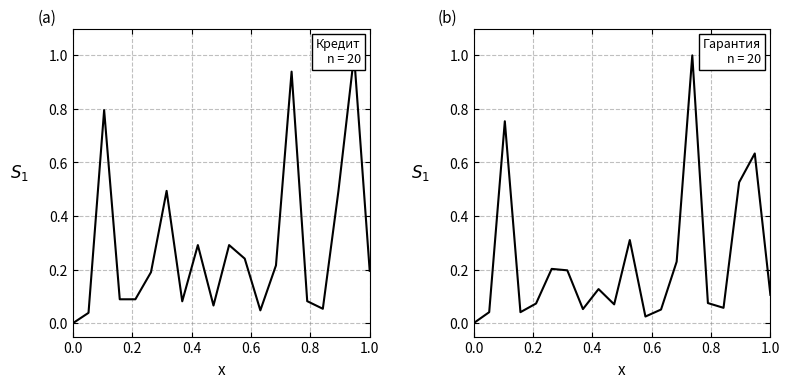

Reading left to right, list all the values displayed in this chart.

Сумма кредита (тенге): 0.0	0.0	0.8	0.1	0.1	0.2	0.5	0.1	0.3	0.1	0.3	0.2	0.0	0.2	0.9	0.1	0.1	0.5	1.0	0.2
Сумма гарантии (тенге): 0.0	0.0	0.8	0.0	0.1	0.2	0.2	0.1	0.1	0.1	0.3	0.0	0.1	0.2	1.0	0.1	0.1	0.5	0.6	0.1